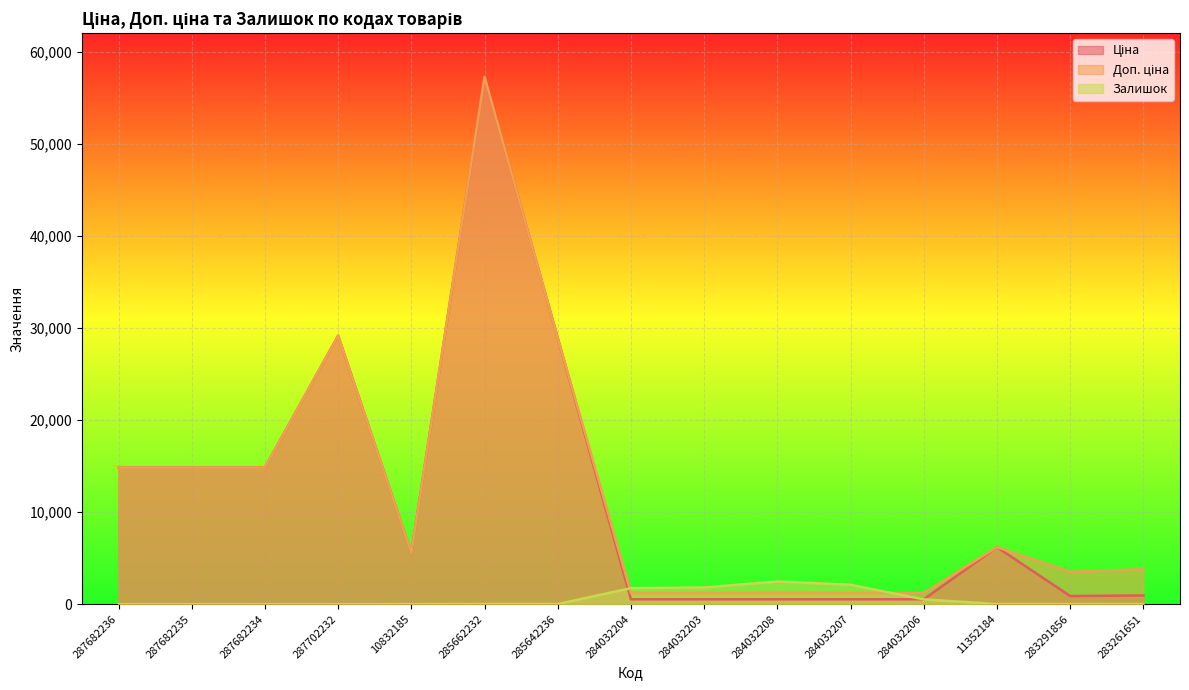

What is the sum of all Ціна values?

175971.0